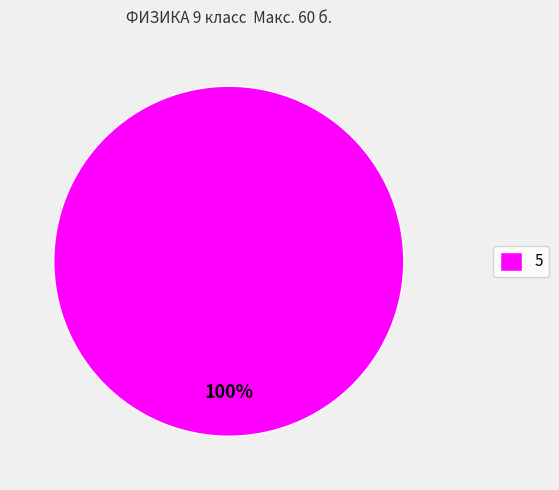

What percentage is the 5 slice, to the nearest percent?

100%